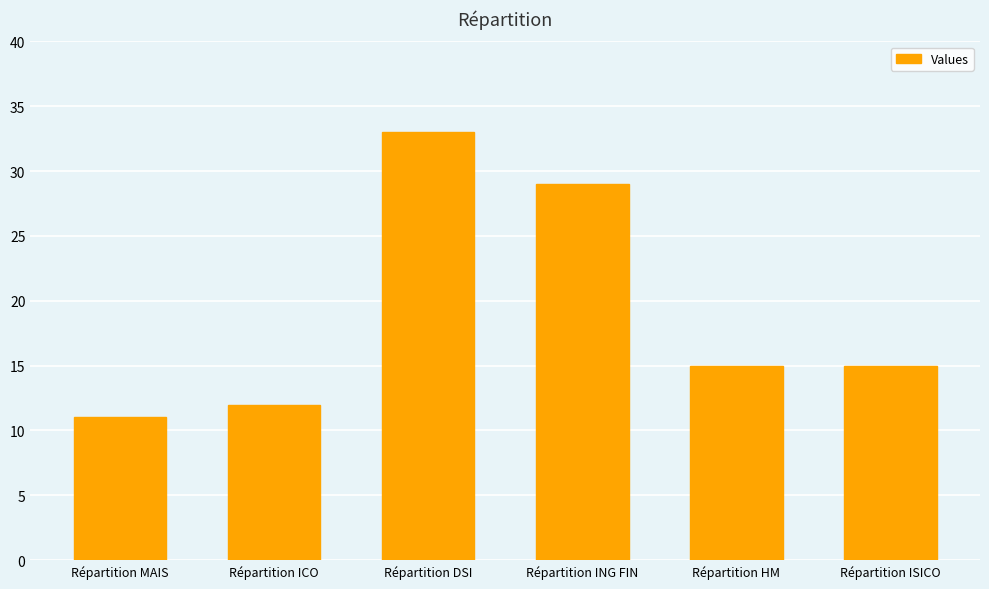

At which category does the chart reach its peak across all series?

Répartition DSI